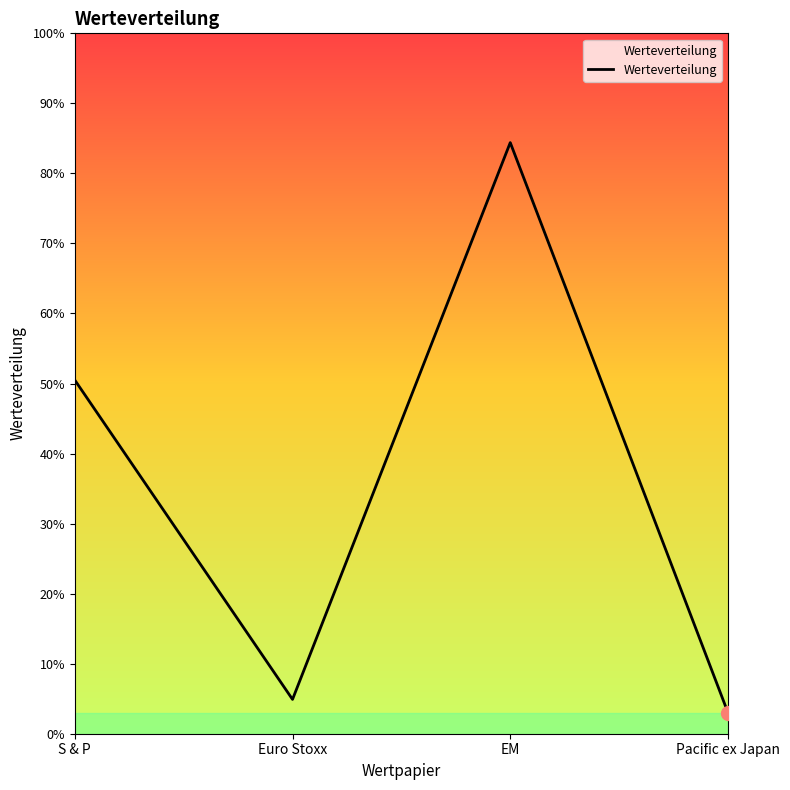

What is the ratio of the value at Pacific ex Japan to the value at S & P?

0.1